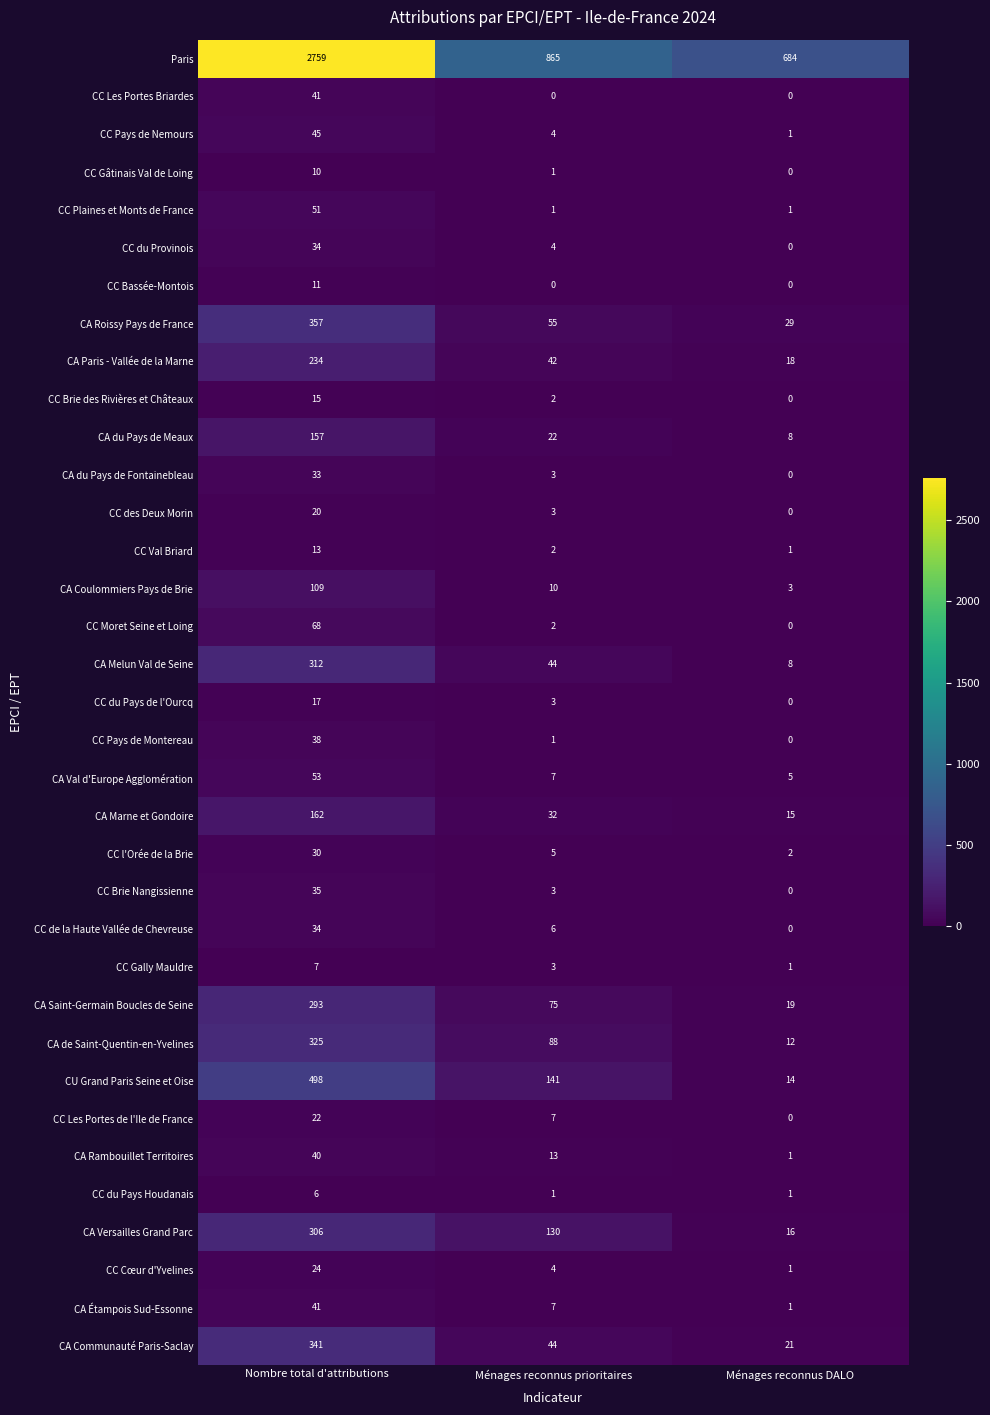

How many categories are shown in the chart?

3